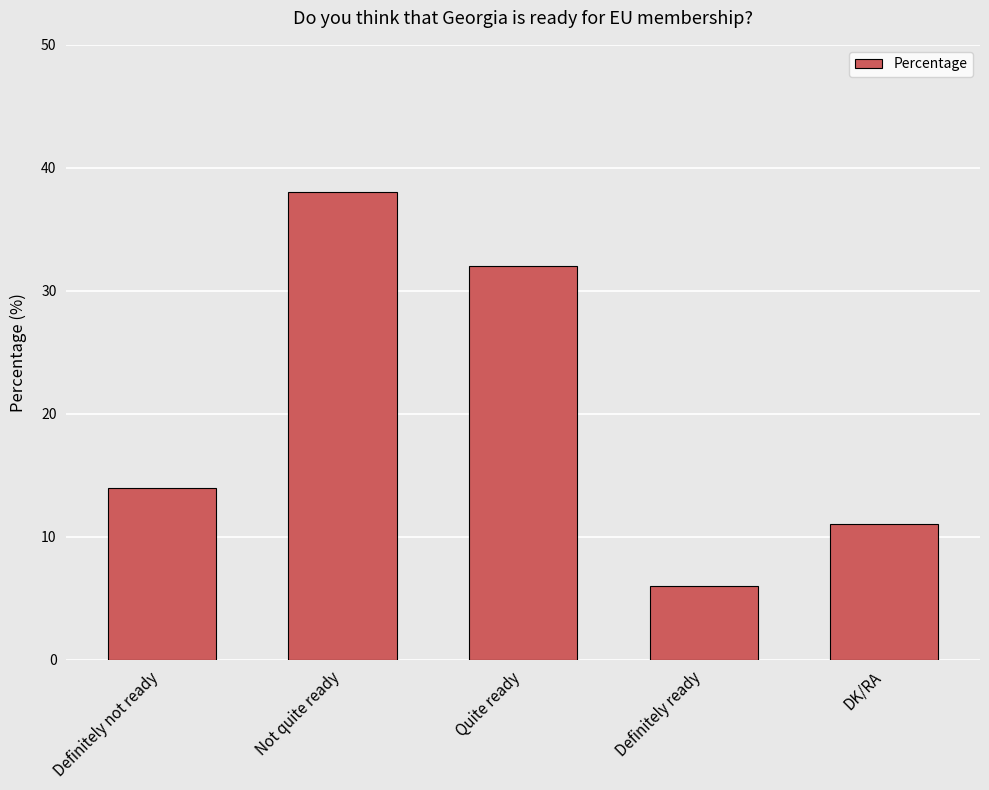

What is the sum of all values?

101